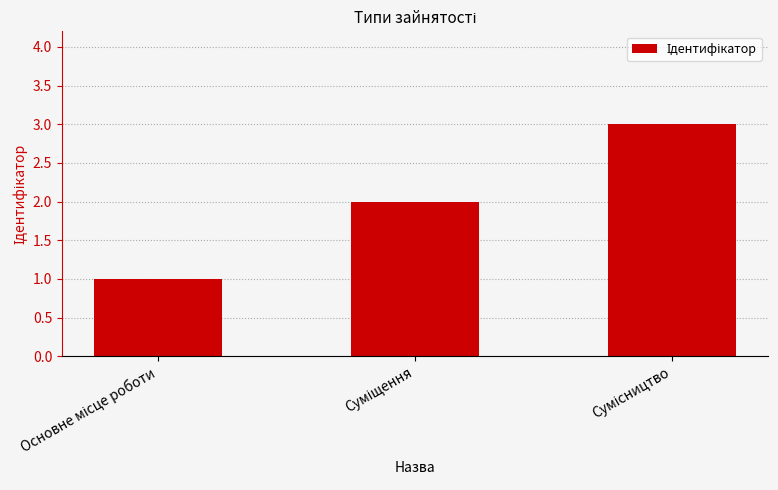

What is the maximum value shown in the chart?

3